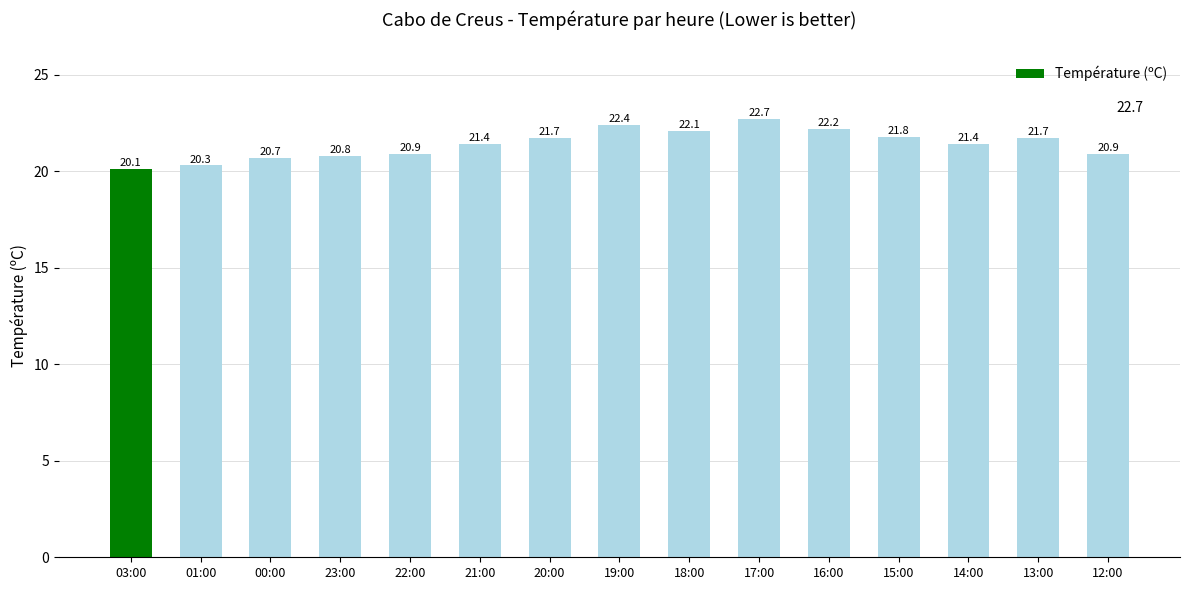

What is the sum of the values at 13:00 and 01:00?

42.0